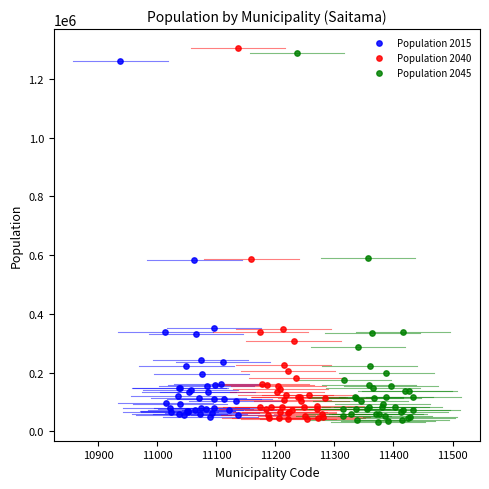

What are all the series names shown in the legend?

Population 2015, Population 2040, Population 2045